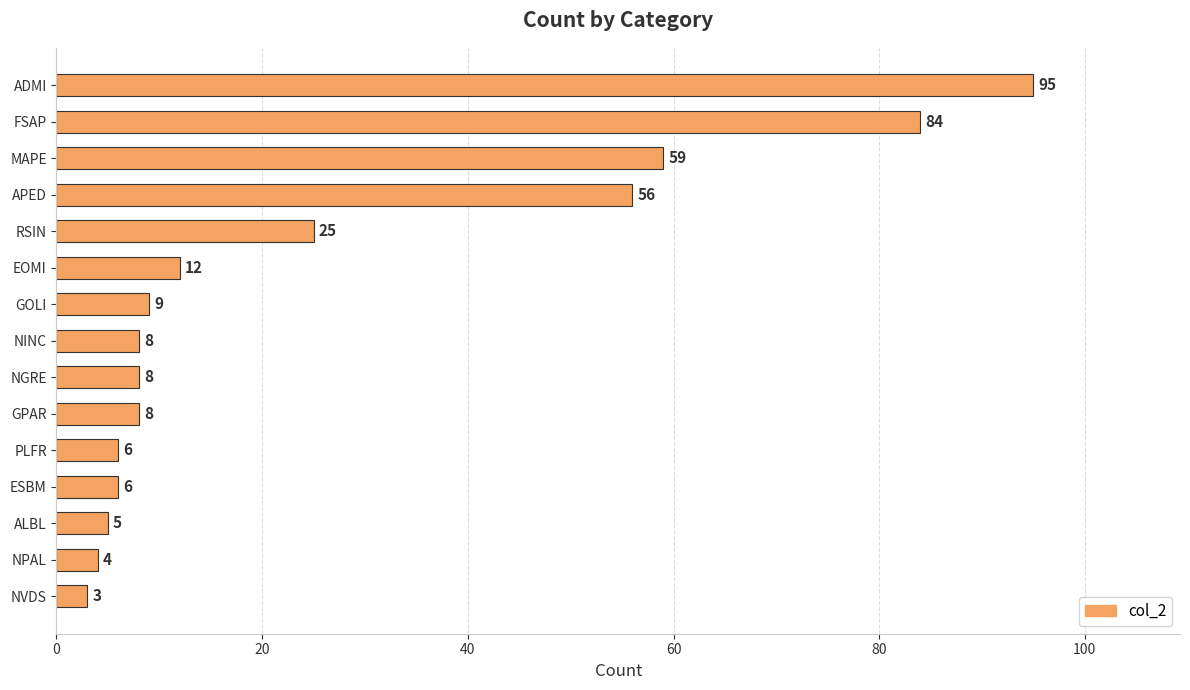

How many distinct data groups are displayed?

1